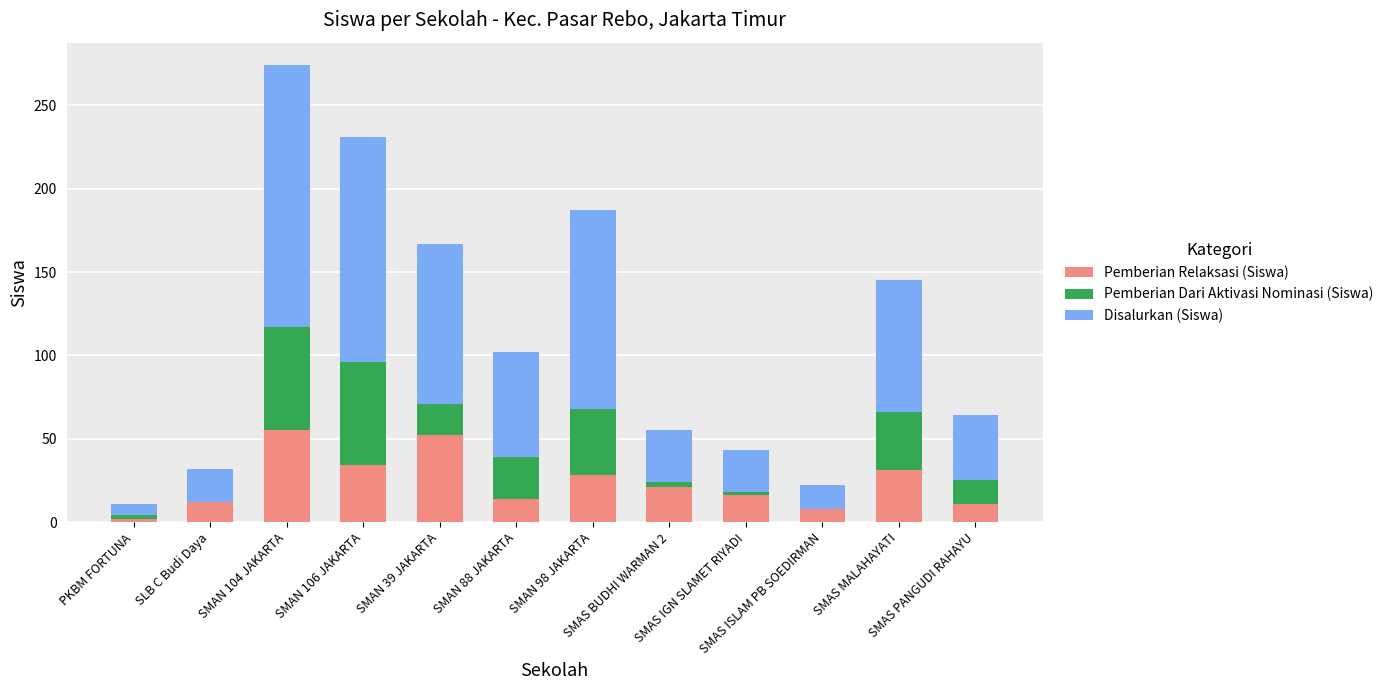

What is the highest value of the Pemberian Relaksasi (Siswa) series?

55